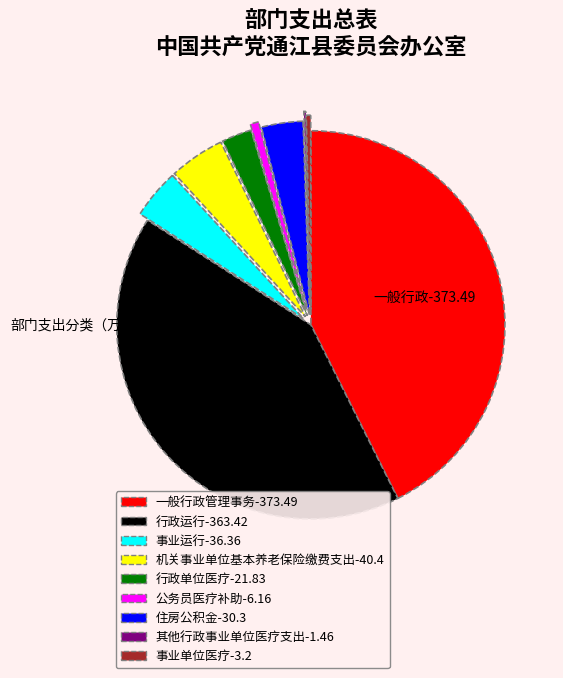

Which has a higher value, 行政运行 or 一般行政管理事务?

一般行政管理事务